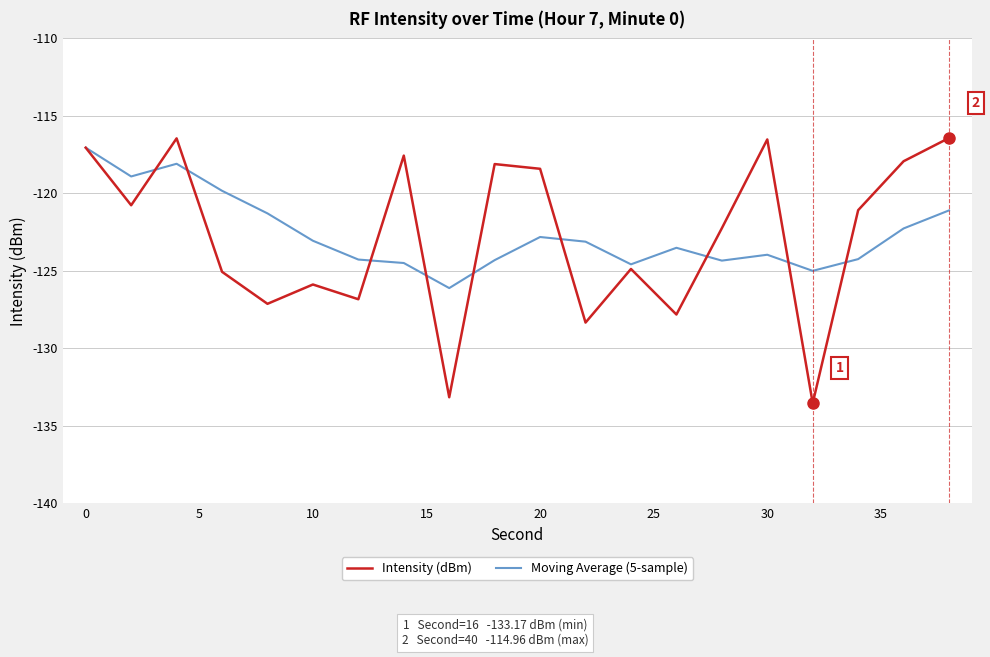

What is the maximum value for Moving Average (5-sample)?

-117.1